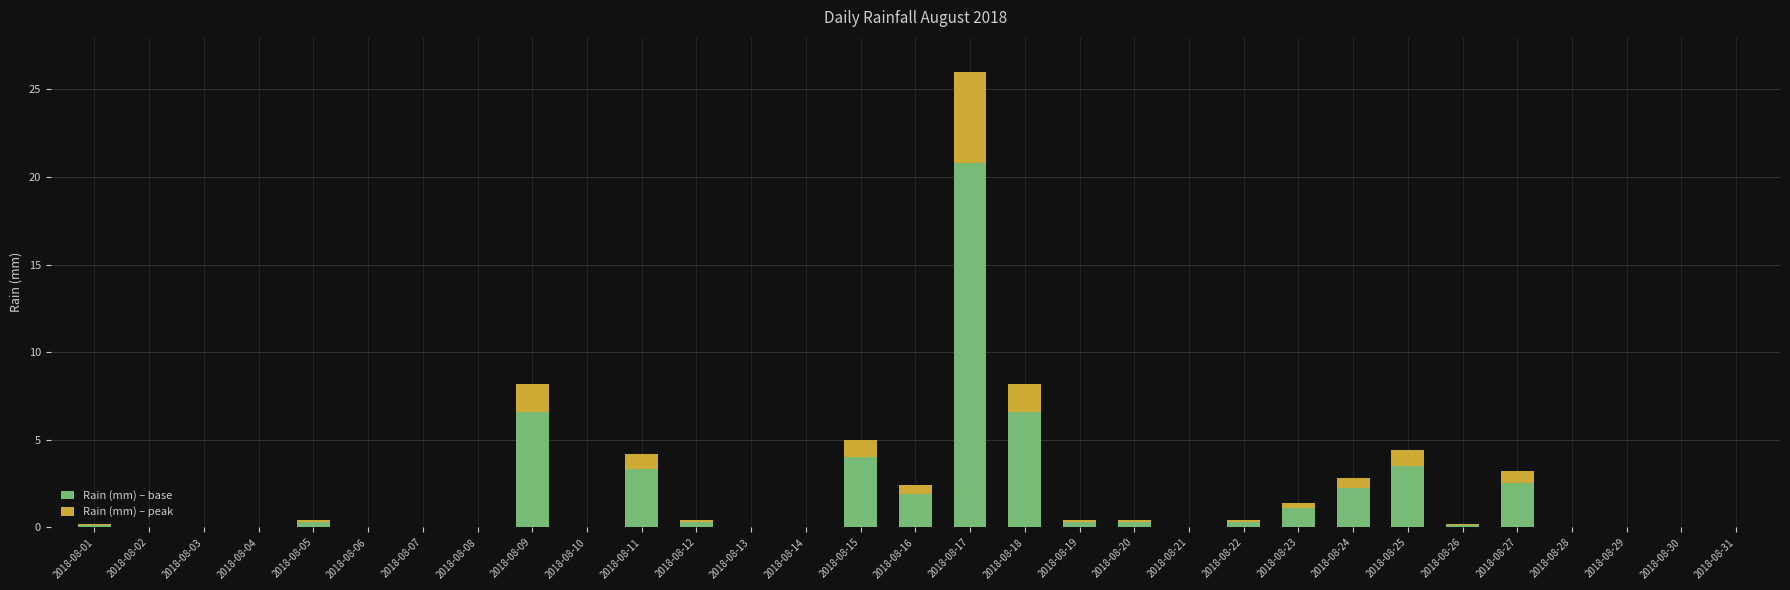

What is the maximum value for Rain (mm) – base?

20.8